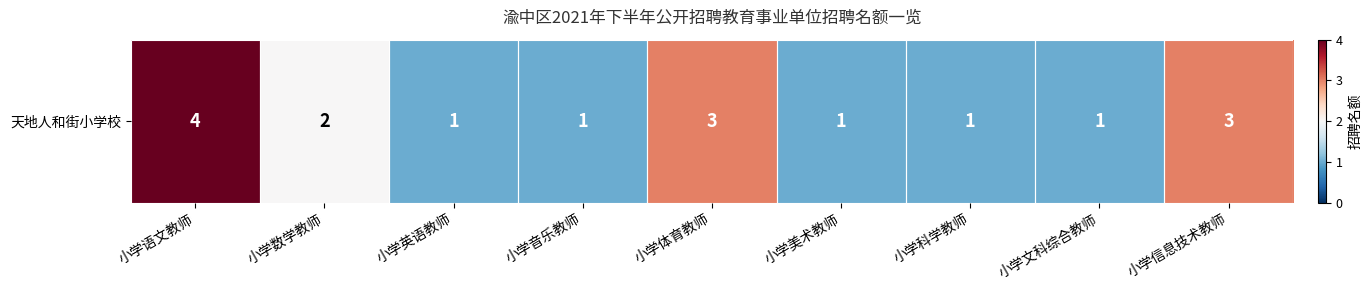

True or false: the data shows 1 at 小学文科综合教师.

True